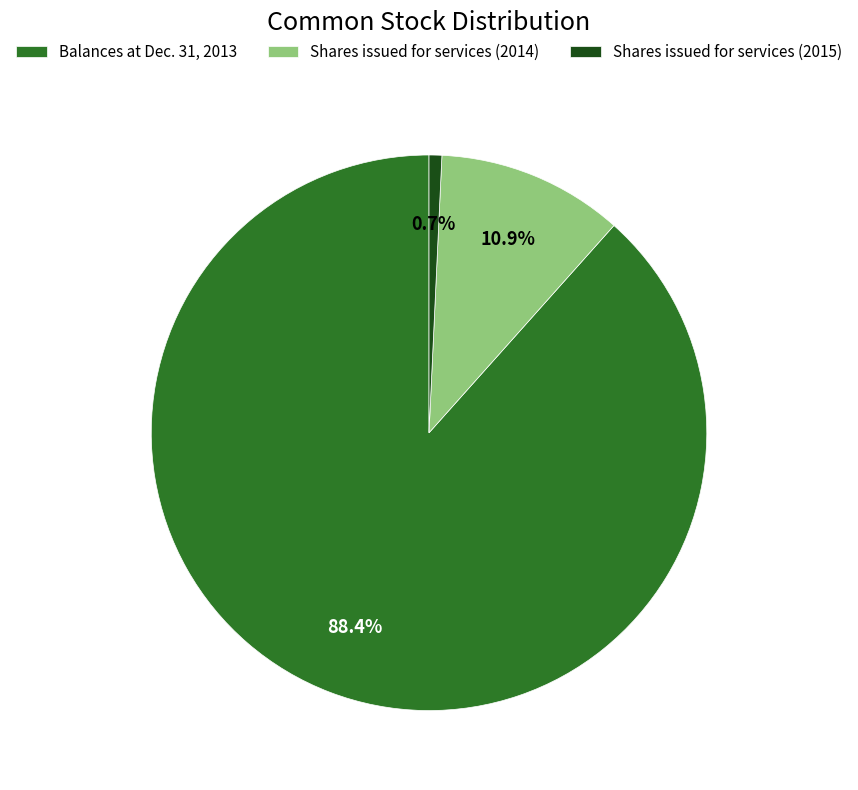

Rank the categories by value from lowest to highest.

Shares issued for services (2015), Shares issued for services (2014), Balances at Dec. 31, 2013